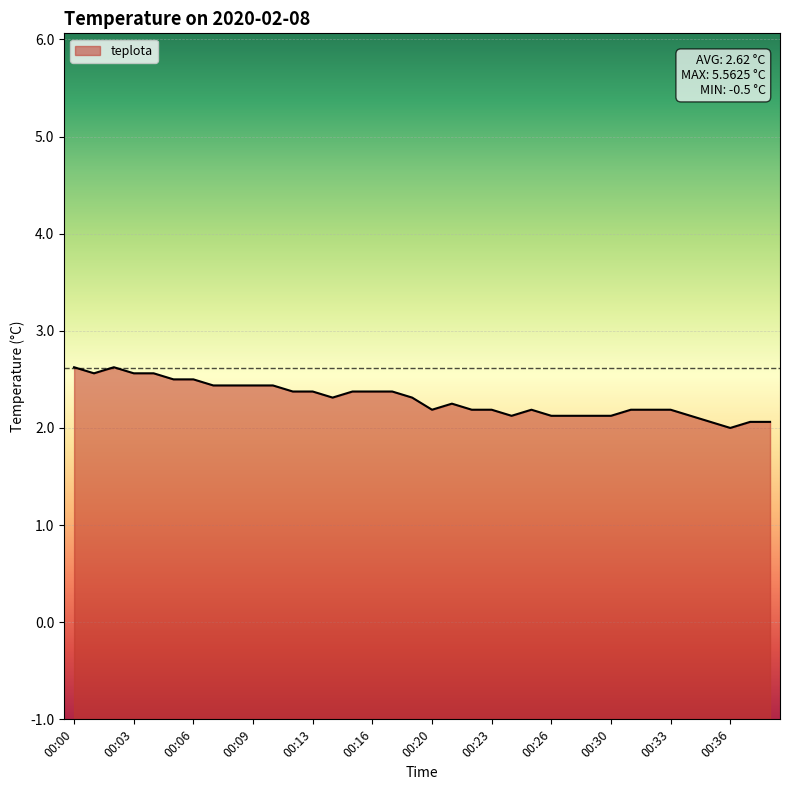

How many lines are shown in the chart?

1